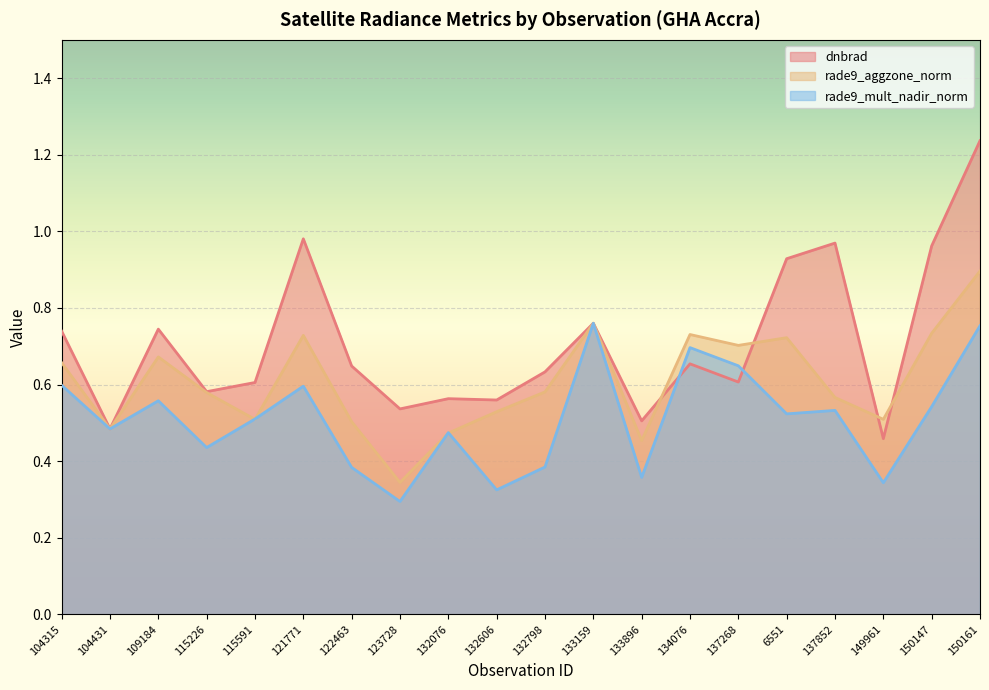

List the series in order of their peak value, highest first.

dnbrad, rade9_aggzone_norm, rade9_mult_nadir_norm